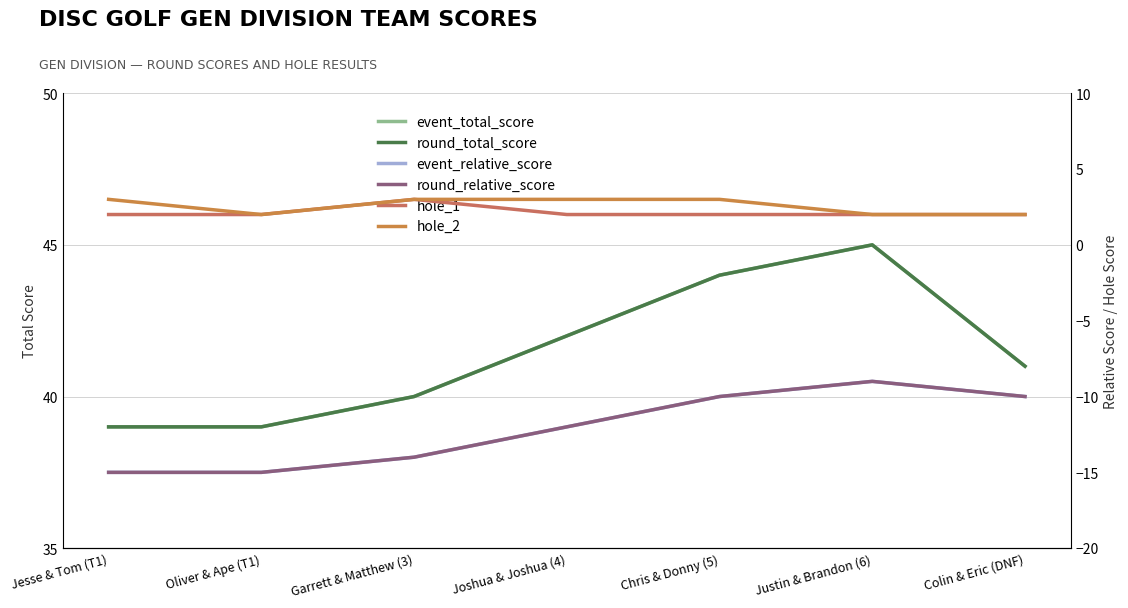

Is it true that event_total_score equals 42 at Joshua & Joshua (4)?

True